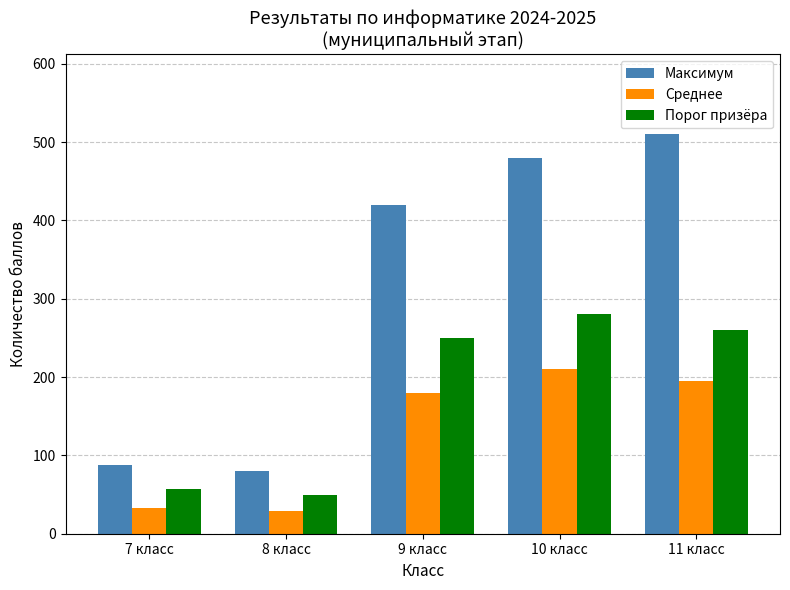

Reading left to right, what are all the values shown in this chart?

Максимум: 7 класс=88	8 класс=80	9 класс=420	10 класс=480	11 класс=510
Среднее: 7 класс=33	8 класс=29	9 класс=180	10 класс=210	11 класс=195
Порог призёра: 7 класс=57	8 класс=50	9 класс=250	10 класс=280	11 класс=260